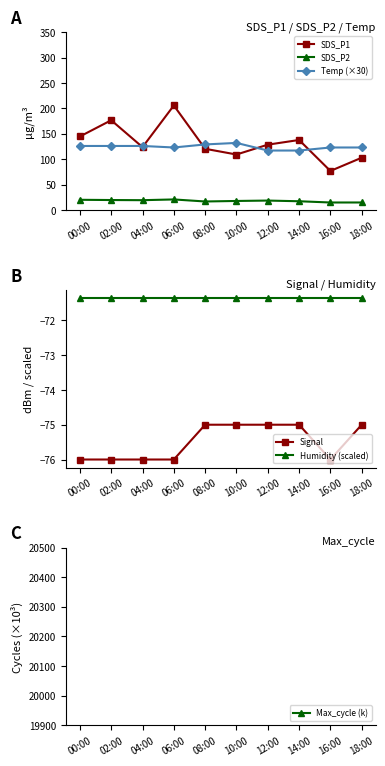

Does the chart have visible grid lines?

No